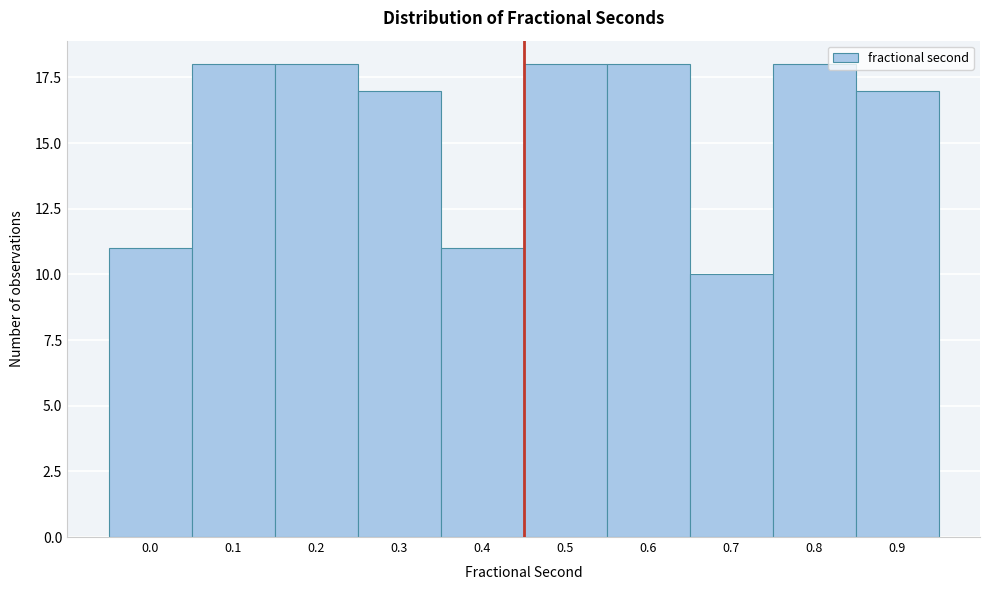

Reading left to right, extract all data points from this chart.

11	18	18	17	11	18	18	10	18	17